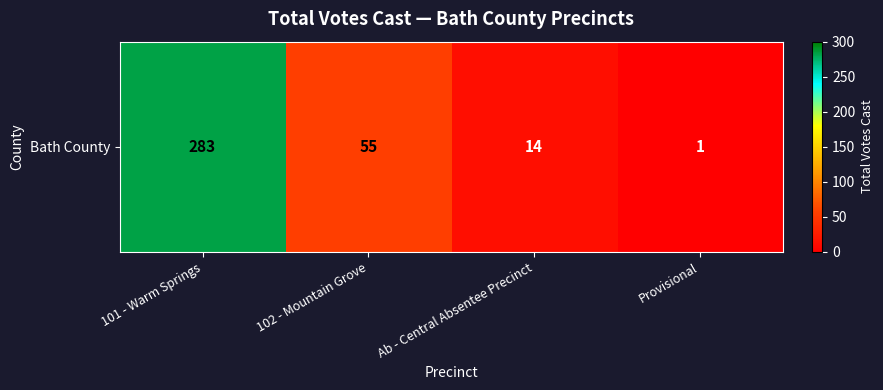

What is the greatest value displayed?

283